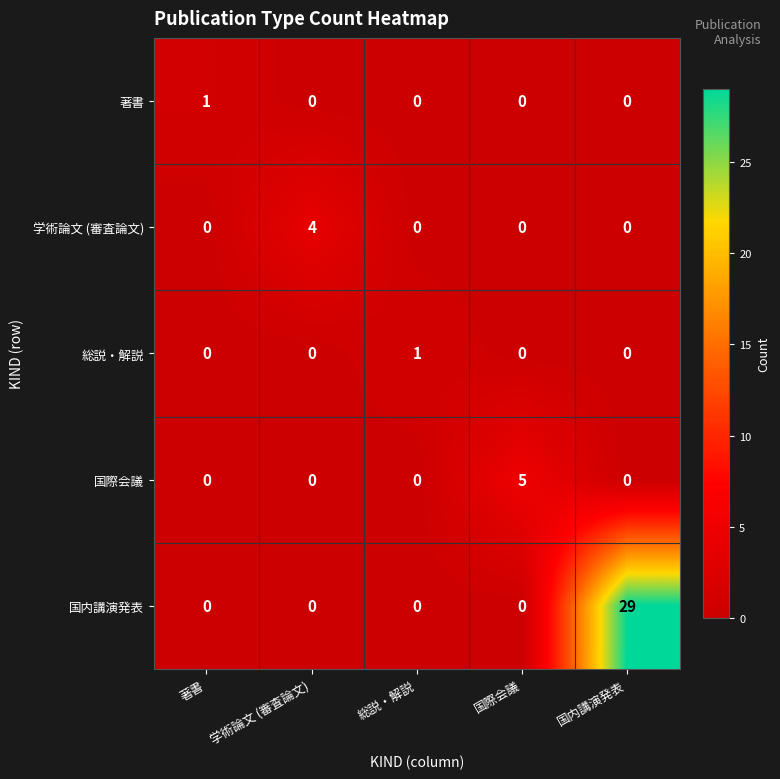

The value of 国際会議 at 国際会議 is 5. True or false?

True